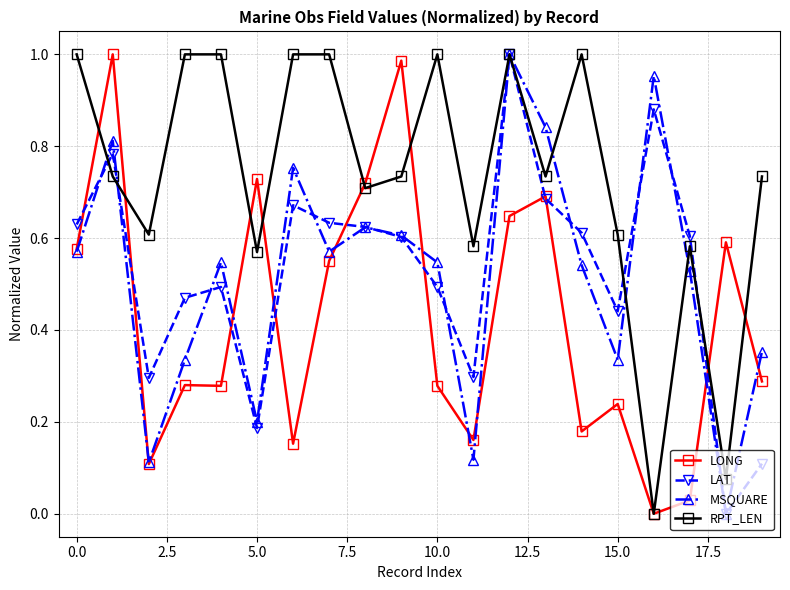

In RPT_LEN, how many points are lower than both neighbors (excluding endpoints)?

7